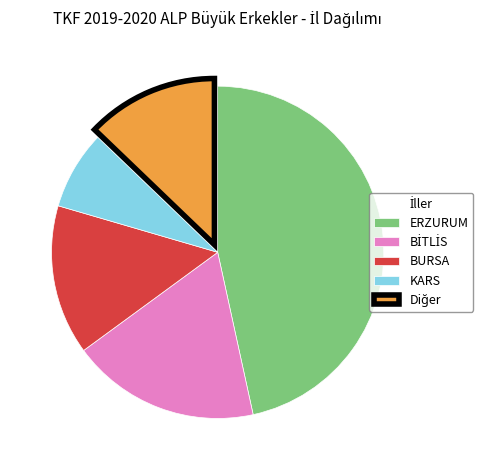

Which slice is the smallest?

KARS